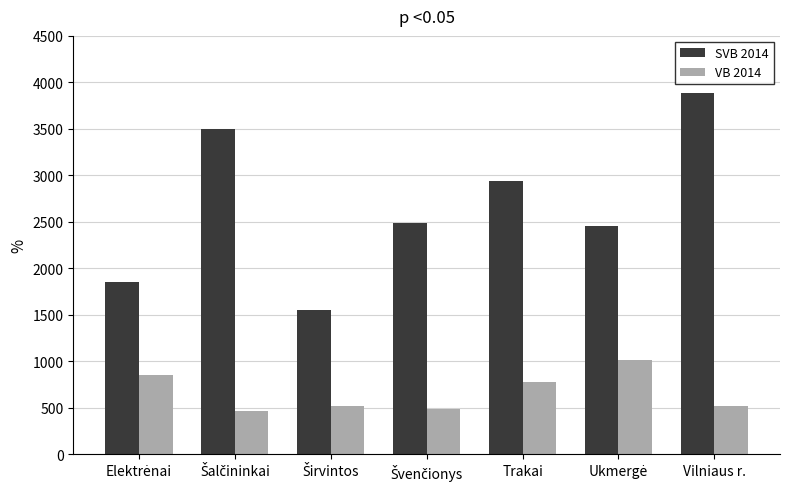

Count the number of data series in this chart.

2